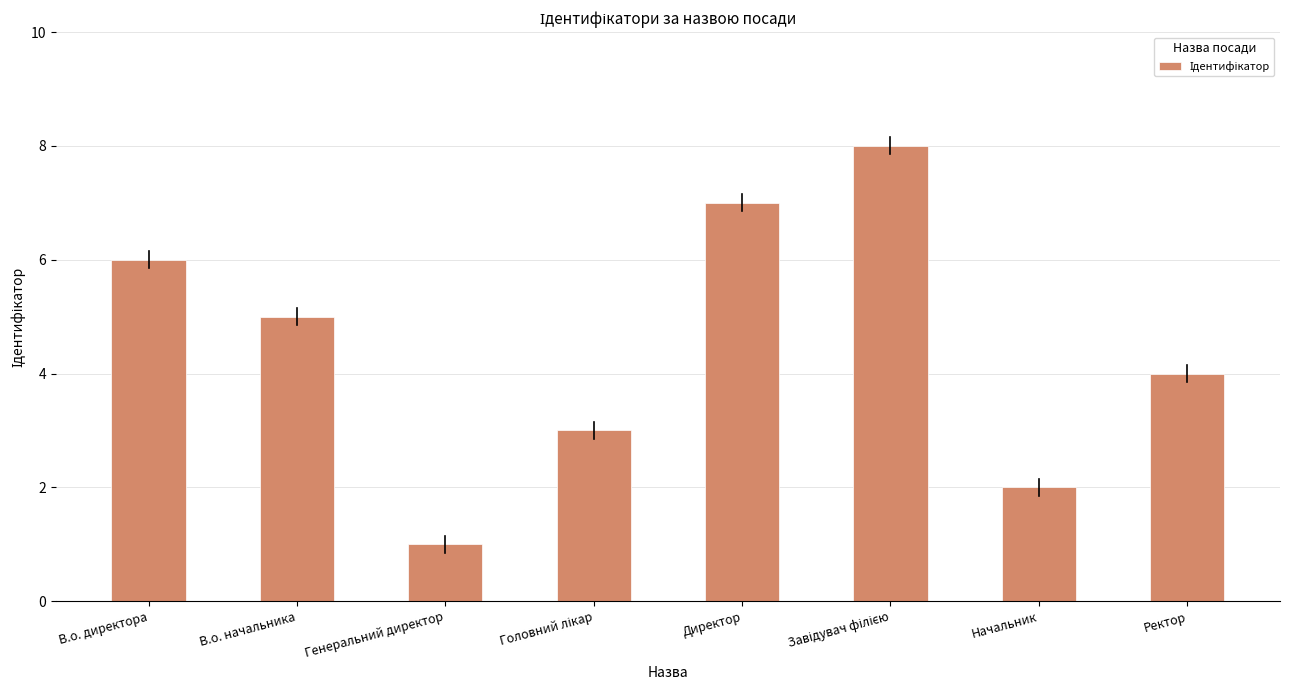

Where is the data nearest to the value 4?

Ректор